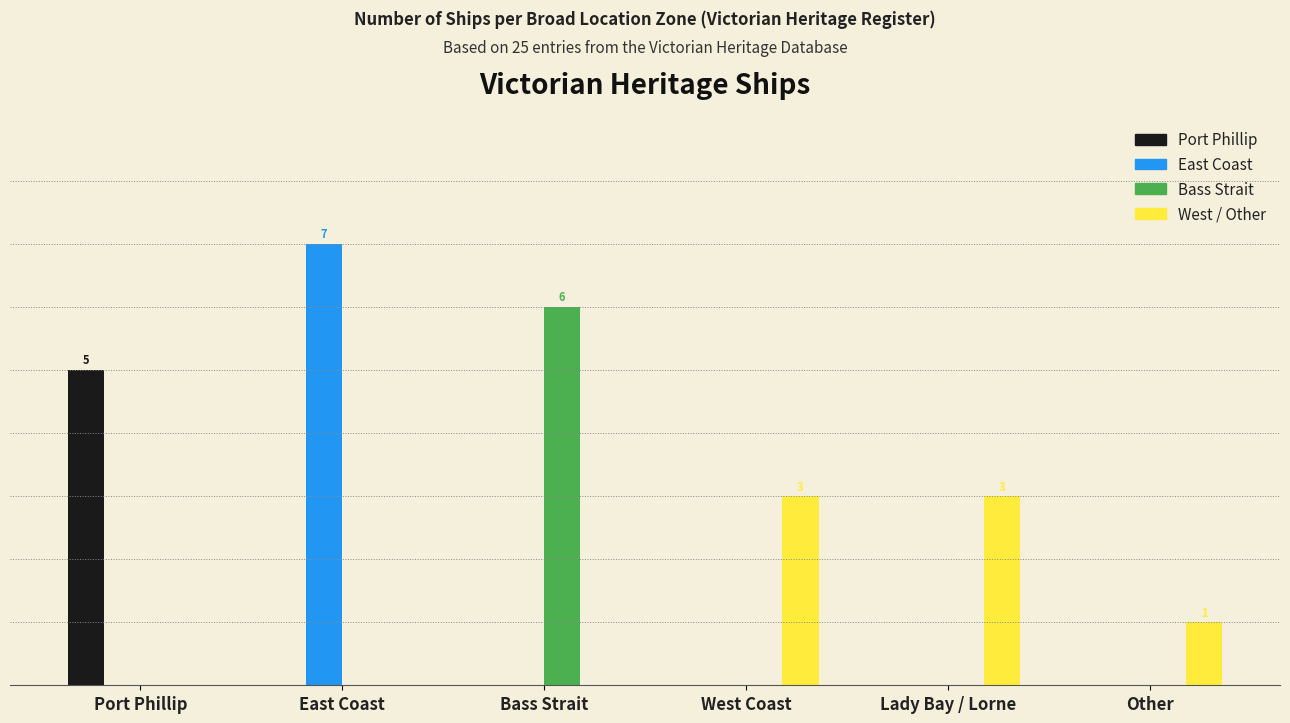

At which category does the chart reach its minimum across all series?

East Coast